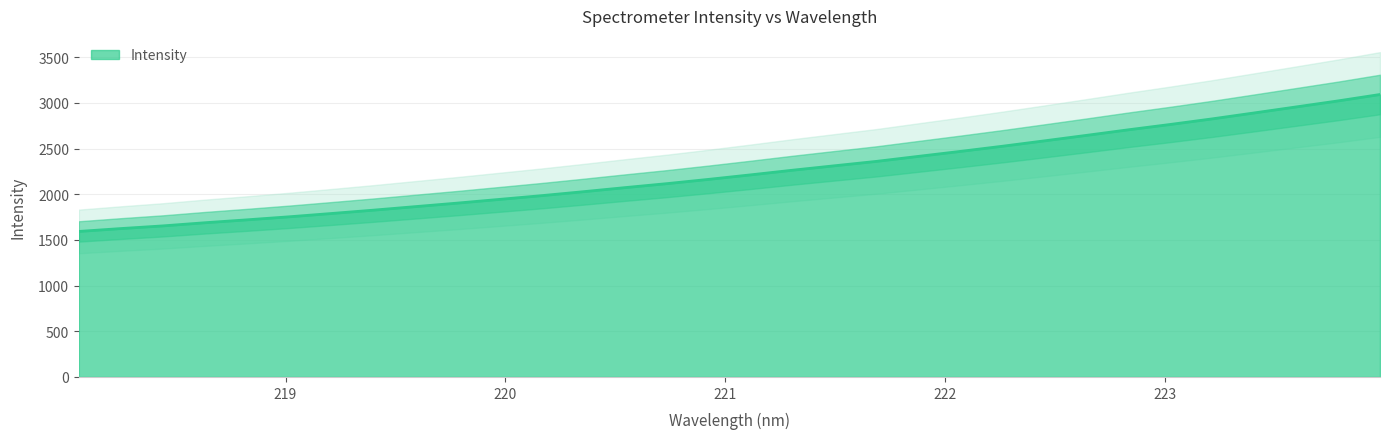

Is it true that the value at 23 is 4173.6?

False